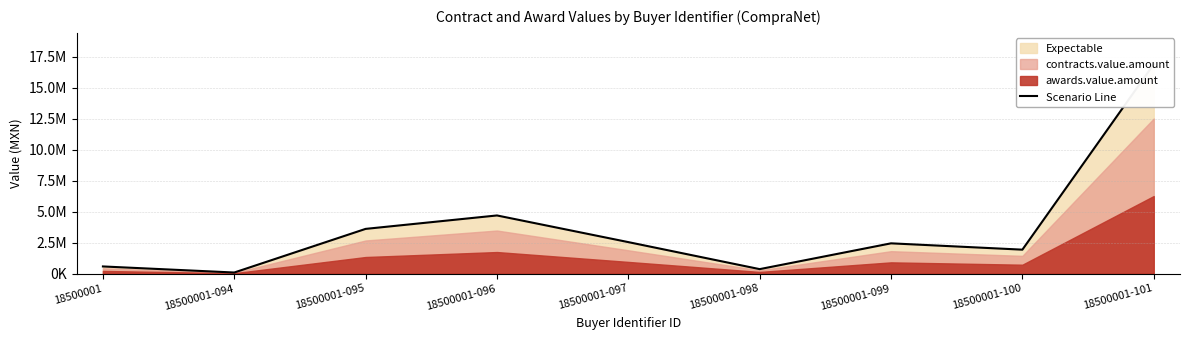

Where is the first local minimum?

18500001-094